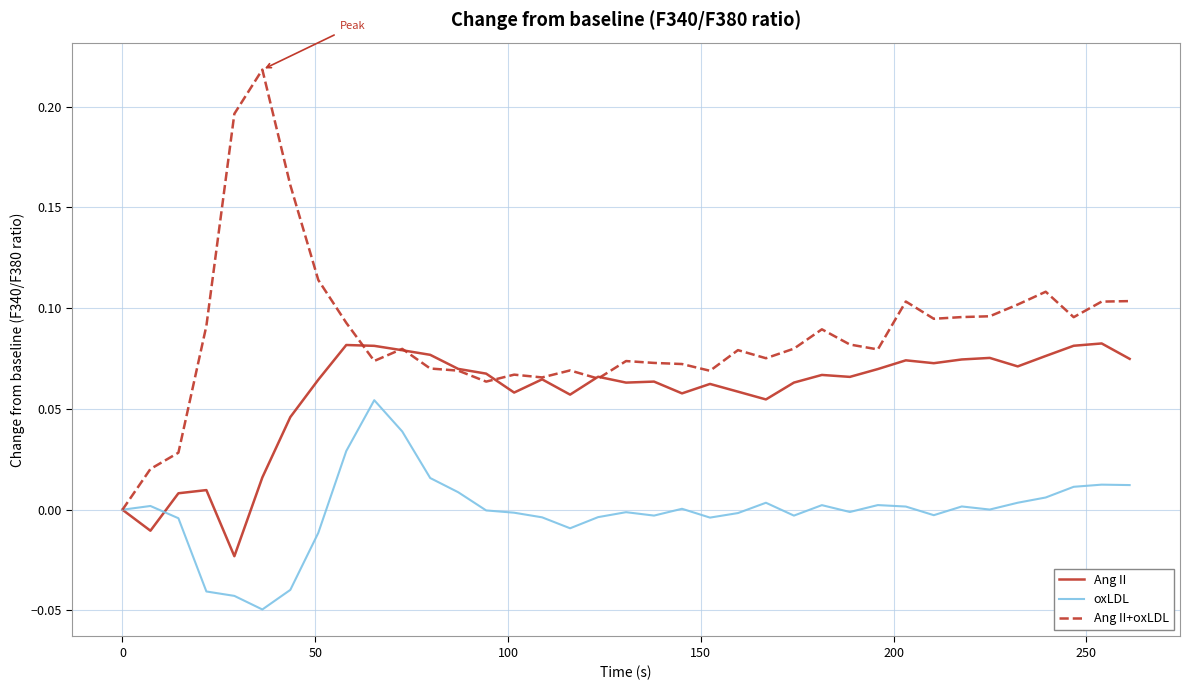

List the series in order of their overall mean, highest first.

Ang II+oxLDL, Ang II, oxLDL